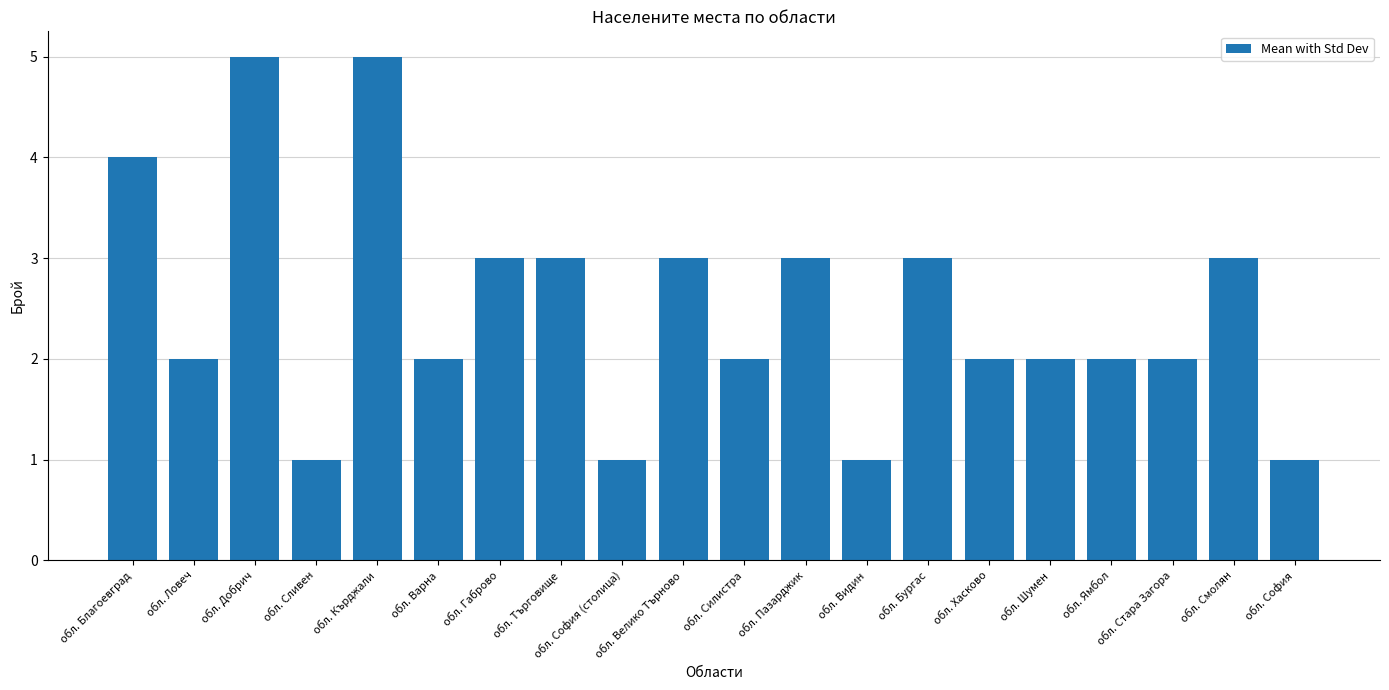

How many data points does each series have?

20